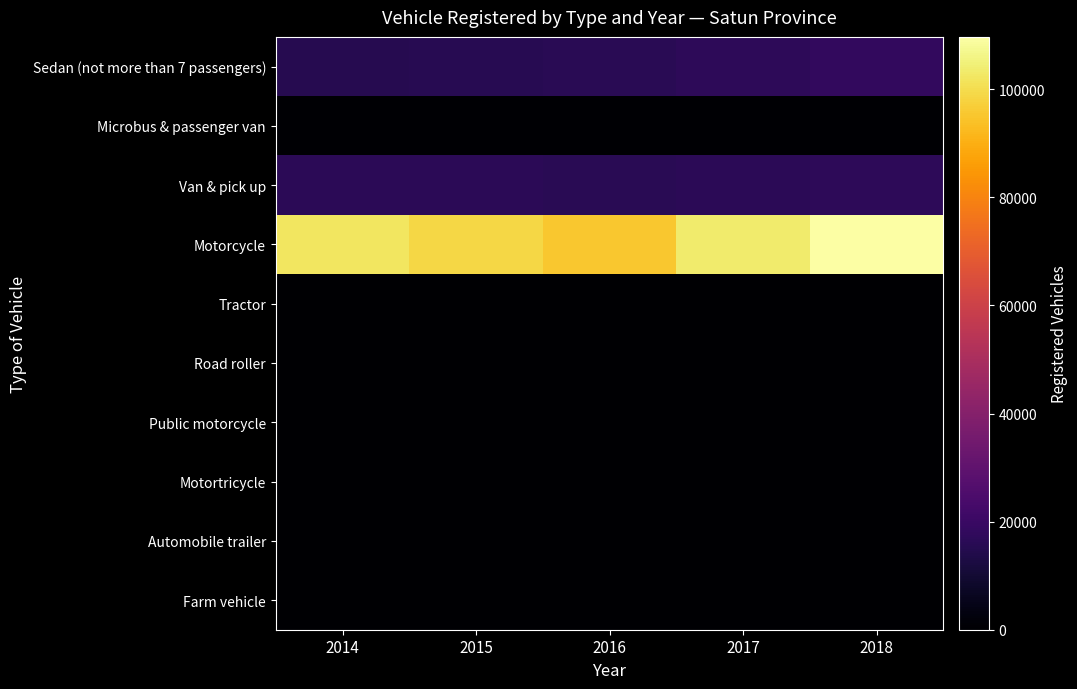

Which series has the widest spread of values?

Motorcycle